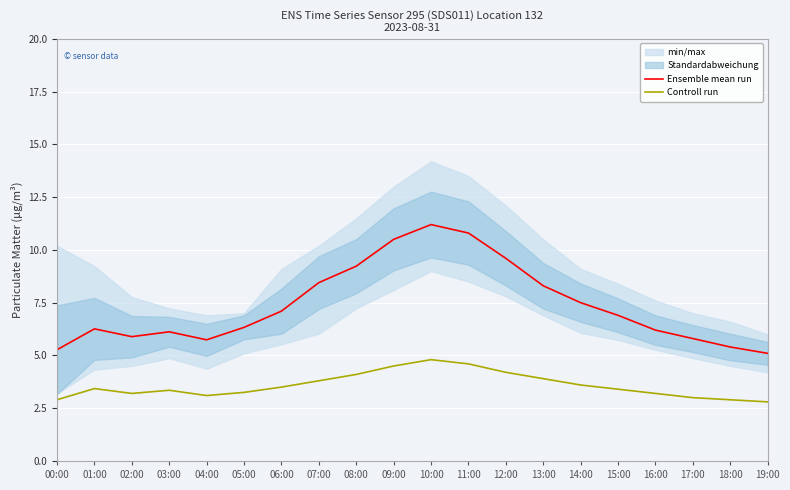

The value of Controll run at 02:00 is 3.2. True or false?

True